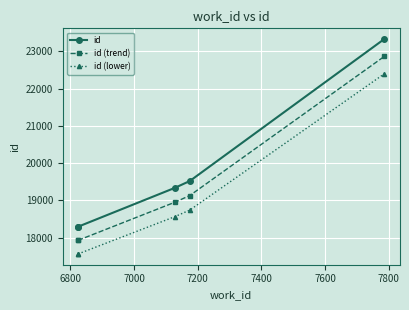

What is the greatest value displayed?

23333.0